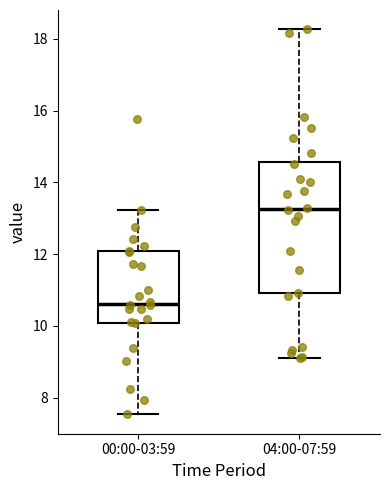

Where does the lower whisker of the box for 04:00-07:59 end on the y-axis? The values are not printed on the chart, so give them approximately, as read against the axis.

9.2